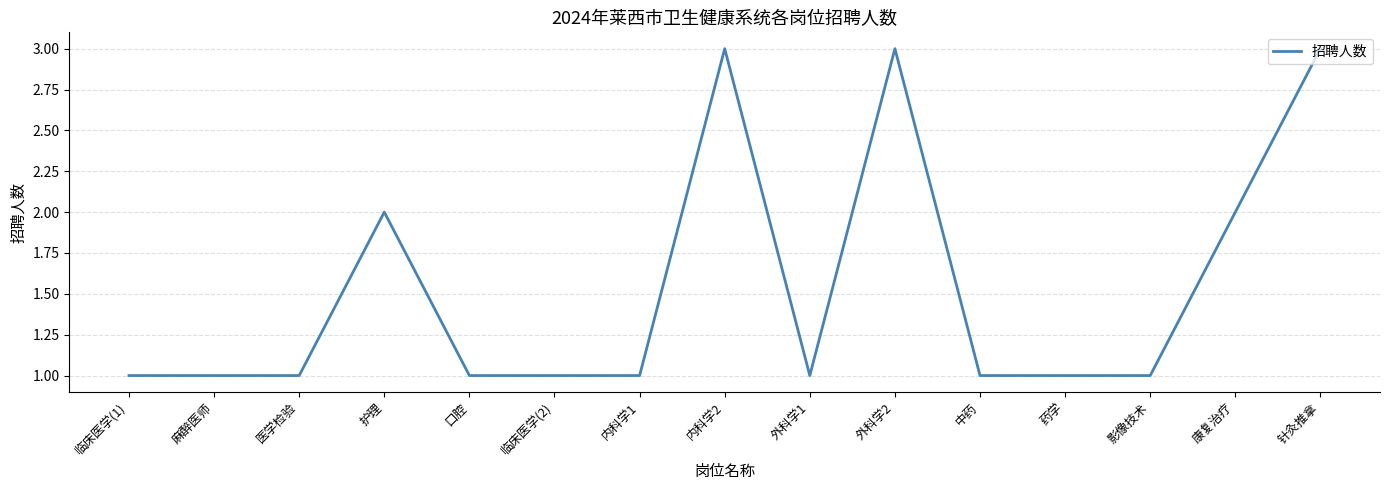

Which has a higher value, 外科学1 or 康复治疗?

康复治疗